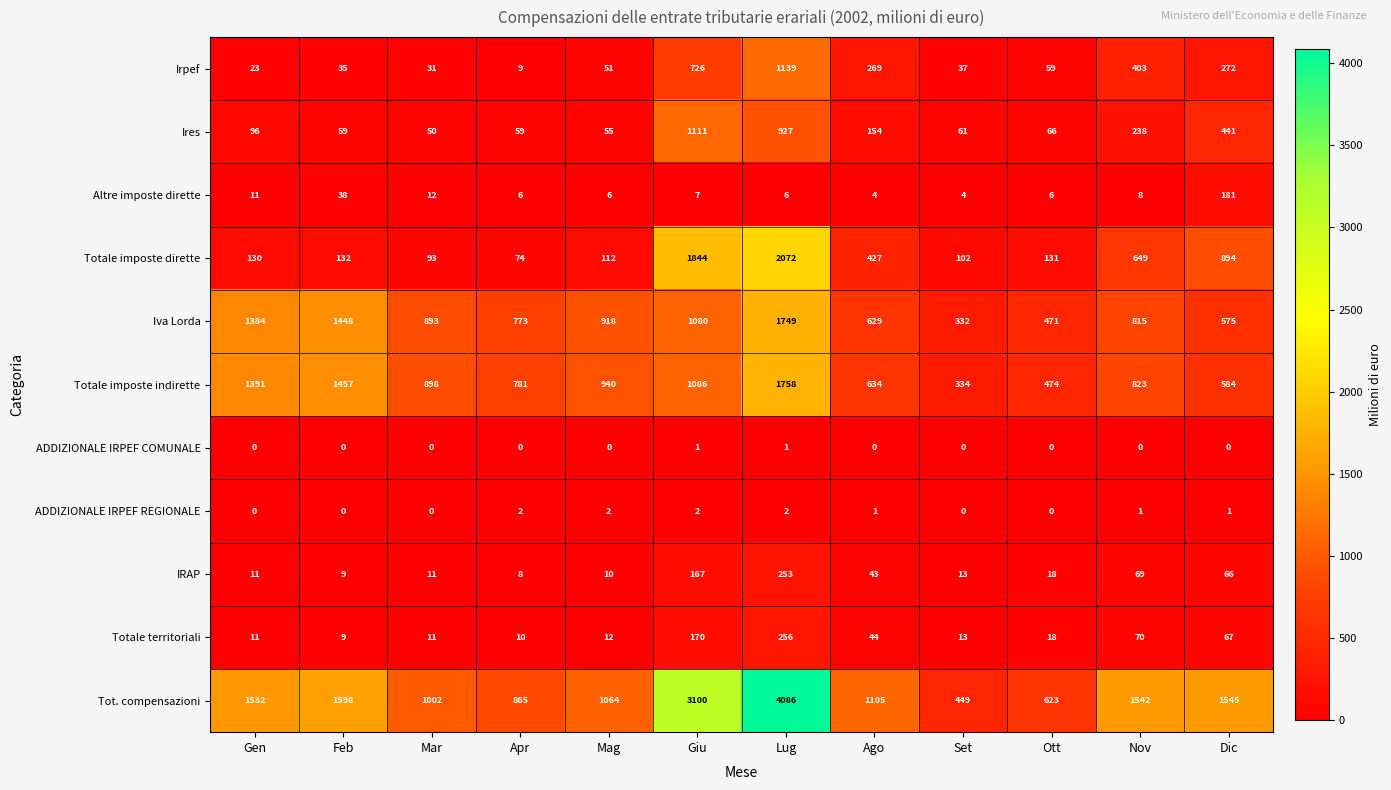

Count the number of data series in this chart.

11